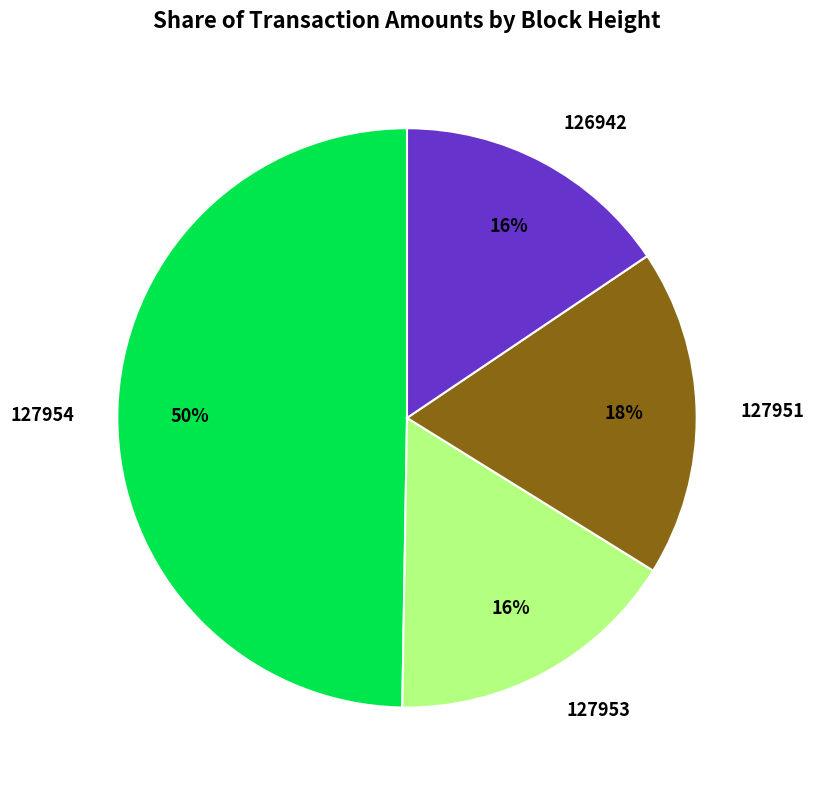

To the nearest percent, what is the average slice percentage?

25%